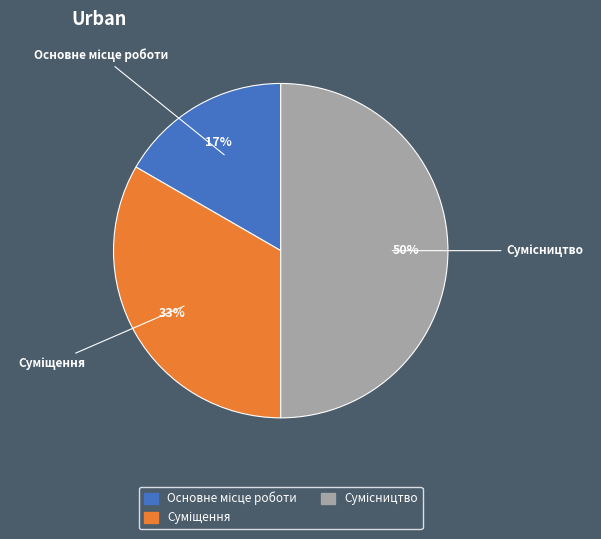

To the nearest percent, what is the difference between the largest and smallest slice percentages?

33%